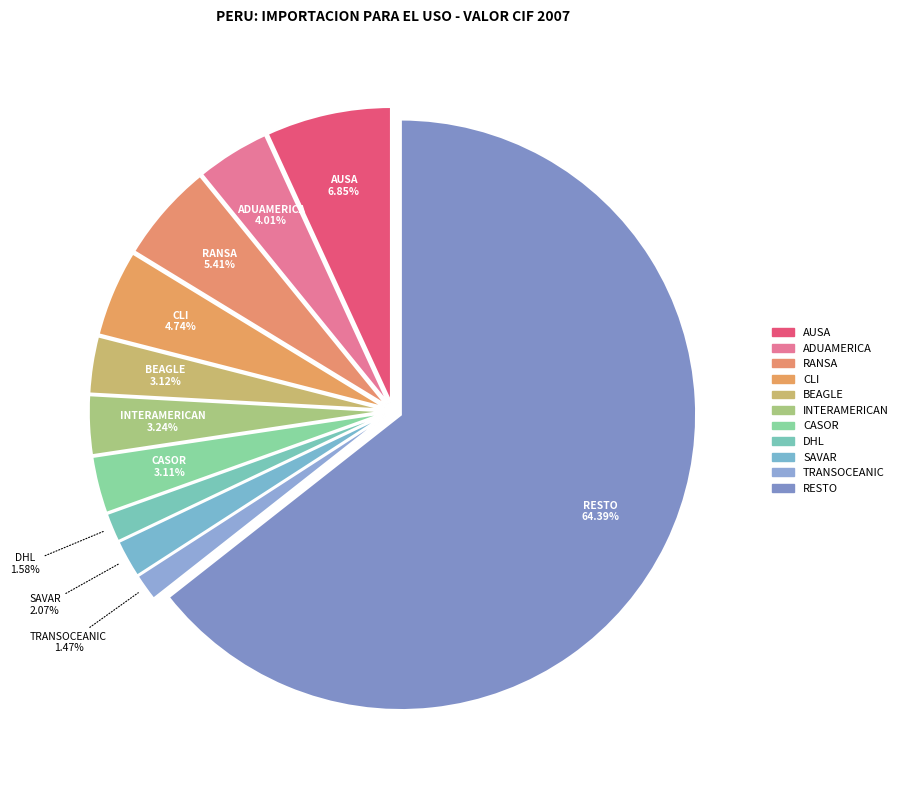

Combined, do BEAGLE and CLI account for over 50%?

No